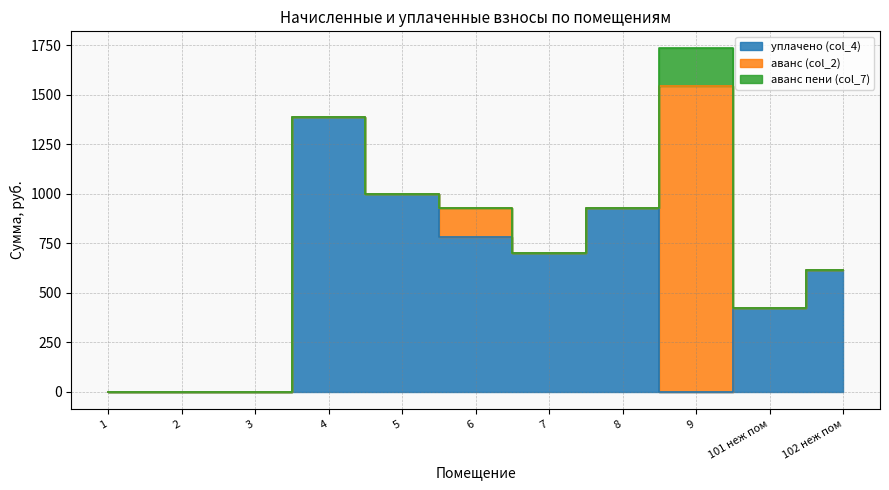

Reading right to left, extract all data points from this chart.

уплачено (col_4): 102 неж пом=613.6	101 неж пом=421.3	9=0.0	8=926.2	7=698.8	6=782.9	5=1000.0	4=1387.1	3=0.0	2=0.0	1=0.0
аванс (col_2): 102 неж пом=0.0	101 неж пом=0.0	9=1542.8	8=0.0	7=0.0	6=144.9	5=0.0	4=0.0	3=0.0	2=0.0	1=0.0
аванс пени (col_7): 102 неж пом=0.0	101 неж пом=0.0	9=190.7	8=0.0	7=0.0	6=0.0	5=0.0	4=0.0	3=0.0	2=0.0	1=0.0